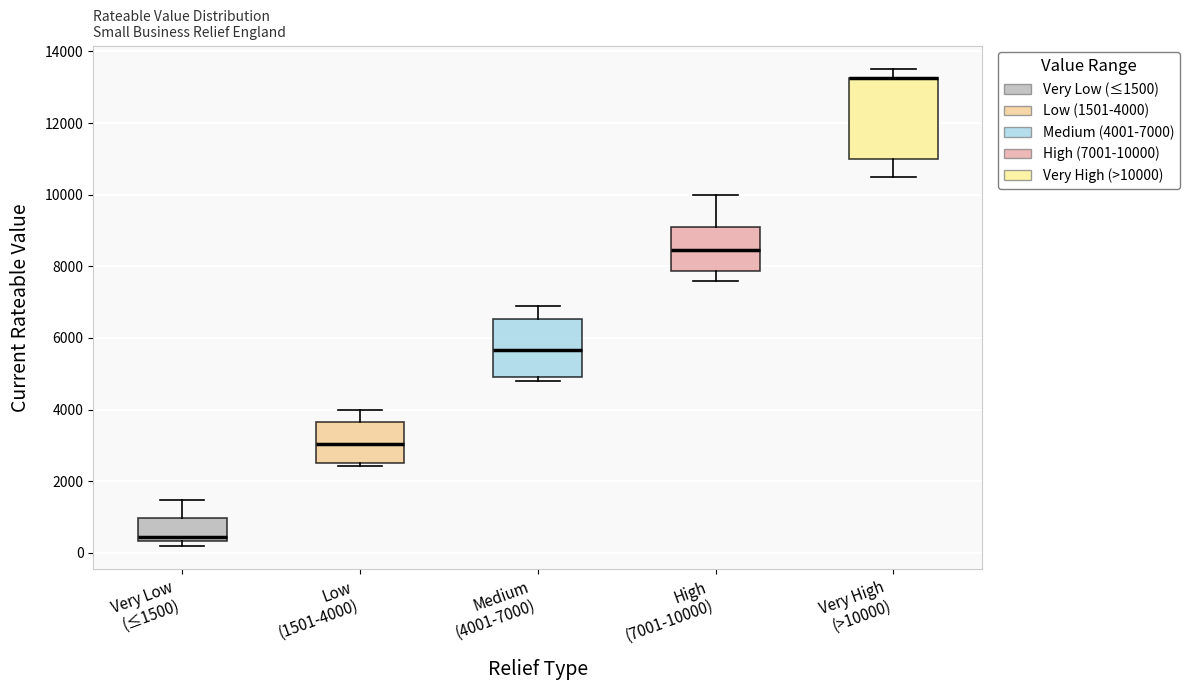

Reading left to right, transcribe this box plot: for each box, give where its median line is, the range the box spans, and where its two whiskers end, as read against the y-axis. The values are not printed on the chart, so give them approximately, as read against the axis.

Very Low (≤1500): median 400 (just above the box's lower edge), box 400 to 1000, whiskers 200 to 1400
Low (1501-4000): median 3000, box 2600 to 3600, whiskers 2400 to 4000
Medium (4001-7000): median 5600, box 5000 to 6600, whiskers 4800 to 7000
High (7001-10000): median 8400, box 7800 to 9200, whiskers 7600 to 10000
Very High (>10000): median 13200 (drawn on the box's upper edge), box 11000 to 13200, whiskers 10600 to 13600